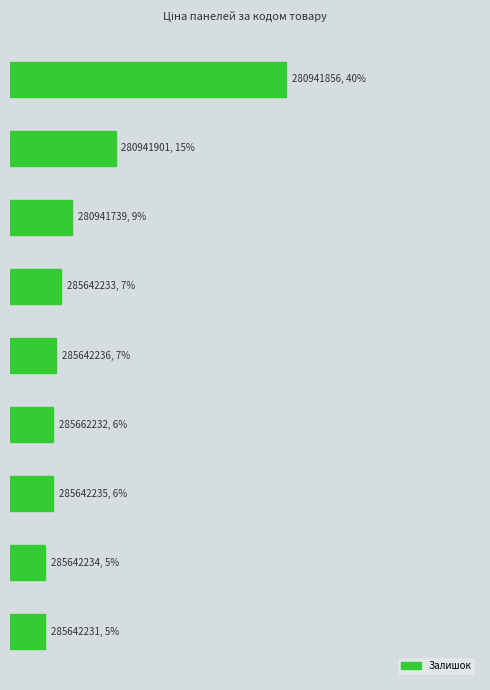

What is the difference between the maximum and minimum values?

89